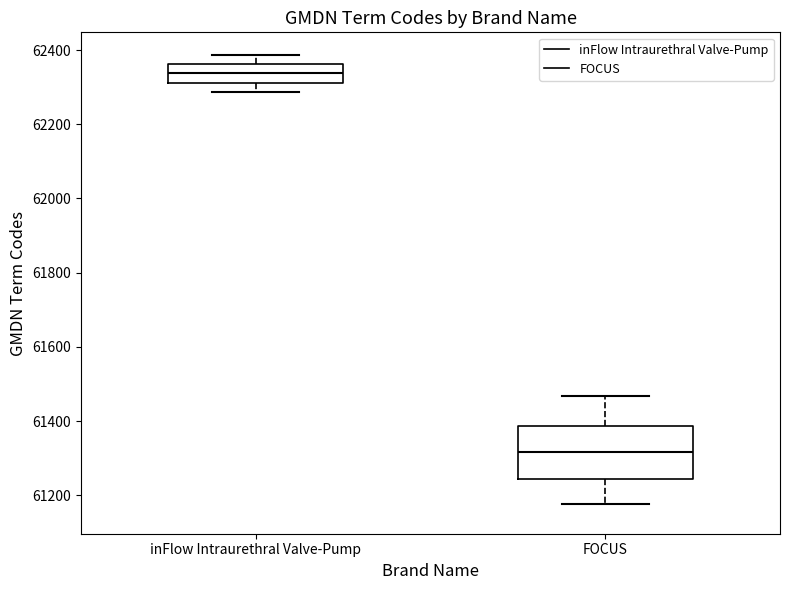

Reading left to right, read every box against the y-axis: the position of its median line, the range the box covers, and the ends of its whiskers. The values are not printed on the chart, so give them approximately, as read against the axis.

inFlow Intraurethral Valve-Pump: median 62340, box 62320 to 62360, whiskers 62280 to 62380
FOCUS: median 61320, box 61240 to 61380, whiskers 61180 to 61460